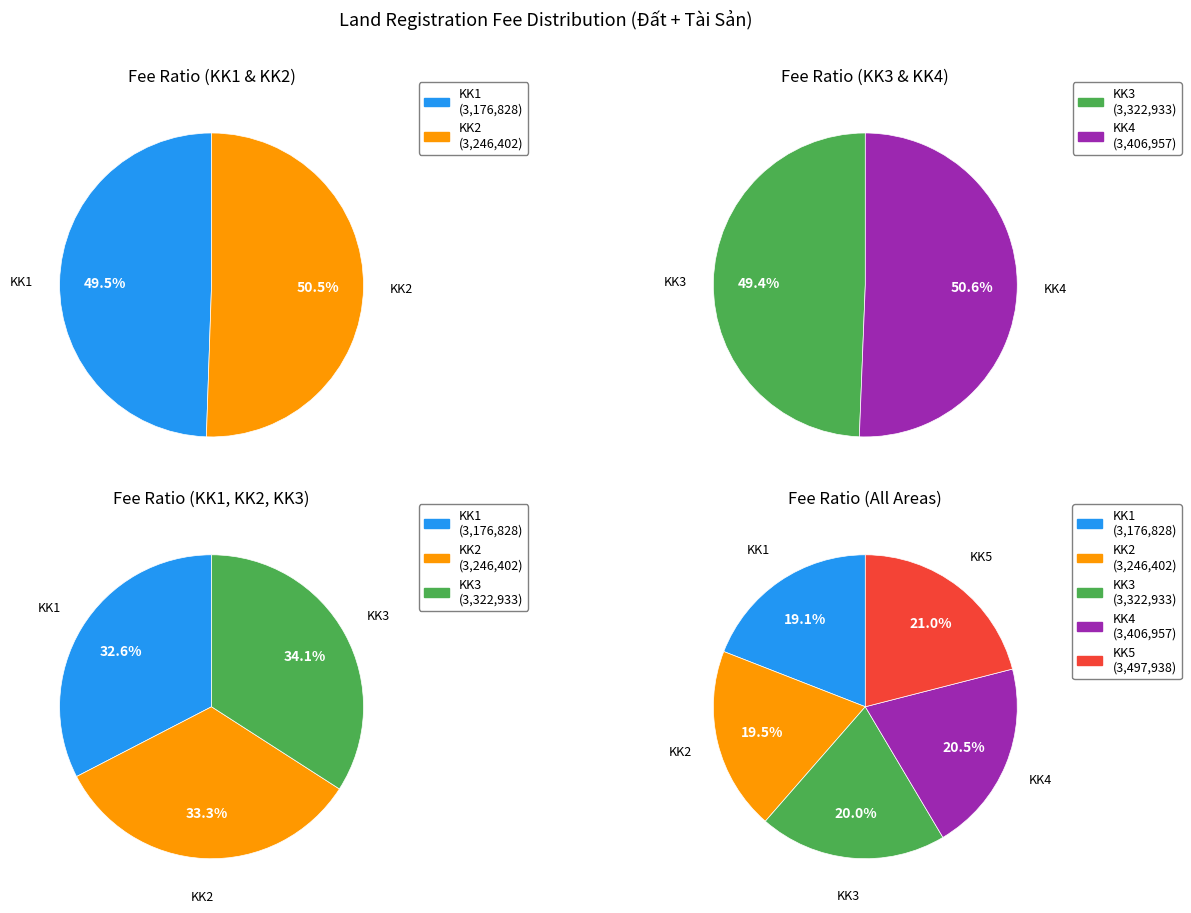

Which slice is the largest?

KK5